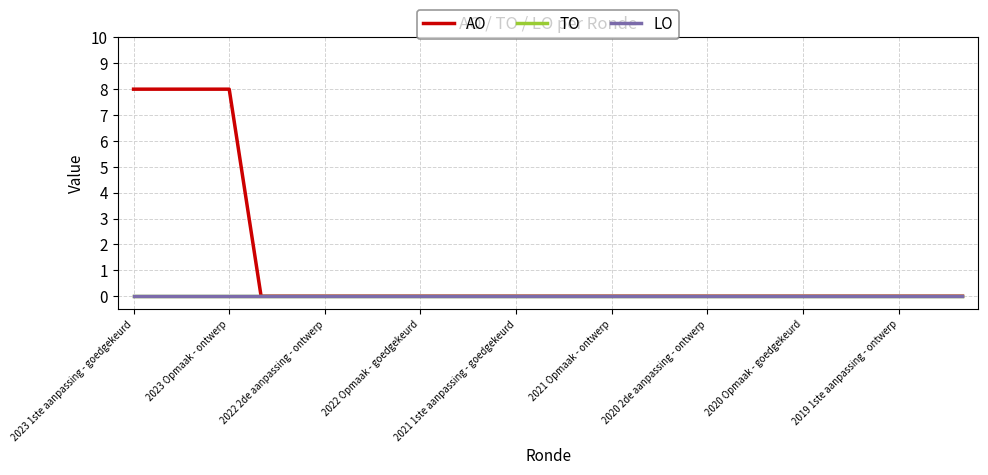

Does the chart display data point markers on the line(s)?

No